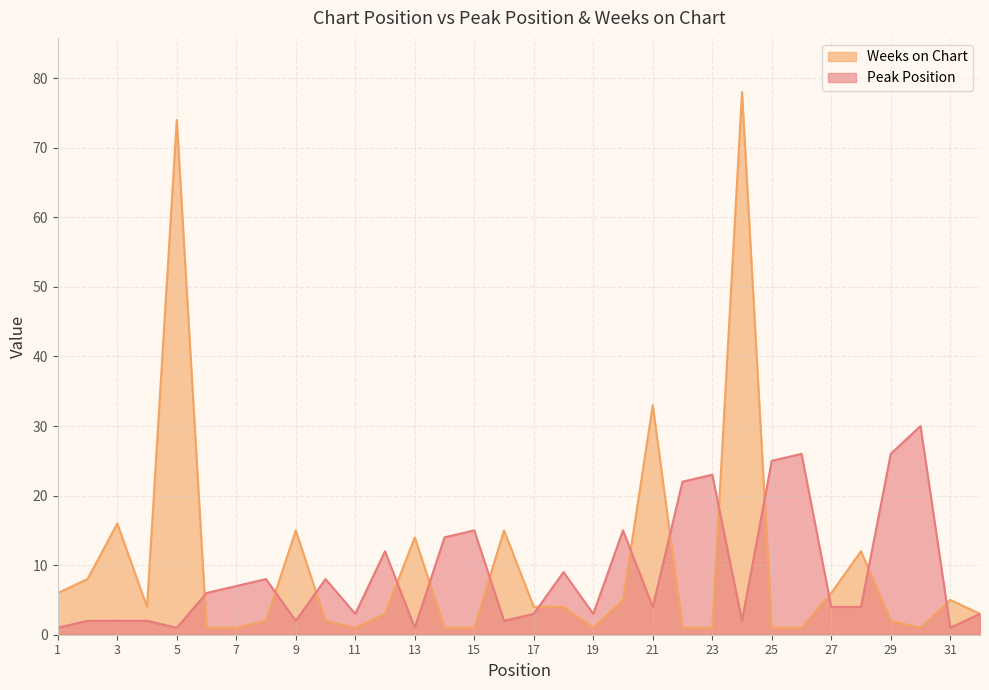

How many lines are shown in the chart?

2